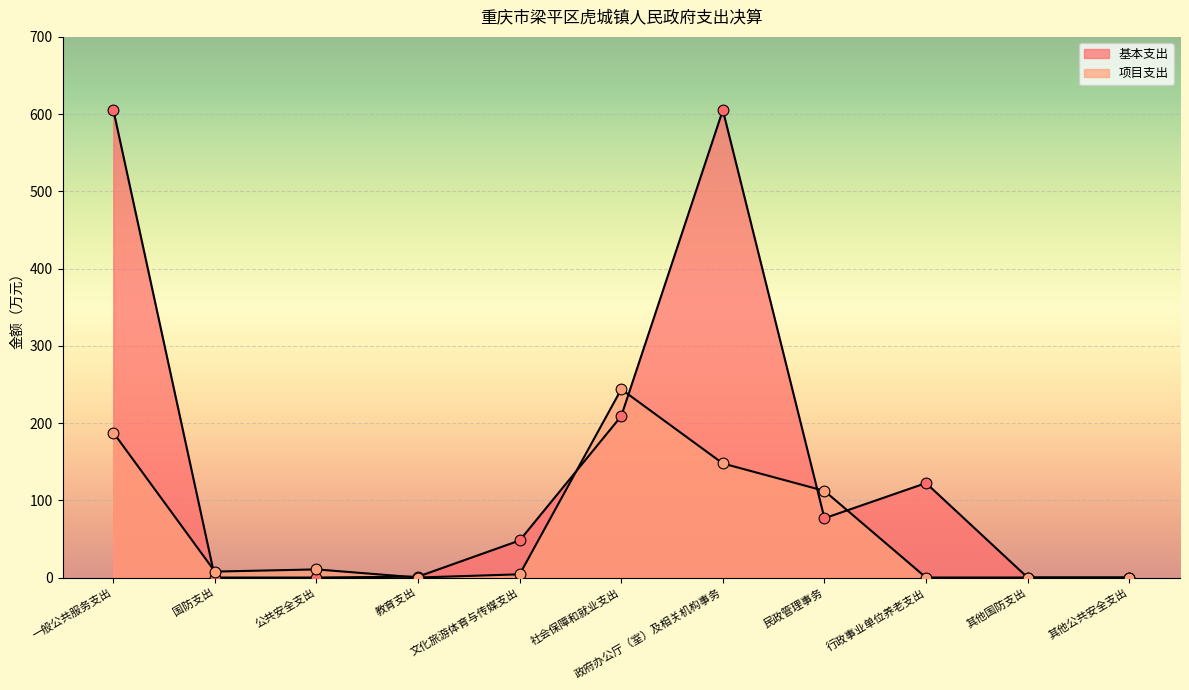

Which series has the largest total across all categories?

基本支出